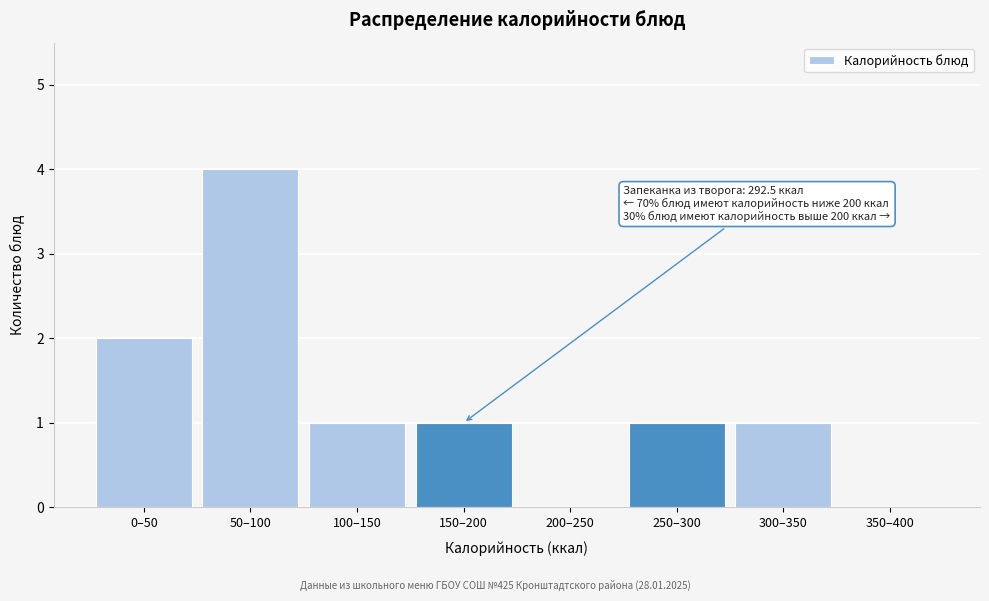

Reading left to right, list all the values displayed in this chart.

0–50=2	50–100=4	100–150=1	150–200=1	200–250=0	250–300=1	300–350=1	350–400=0